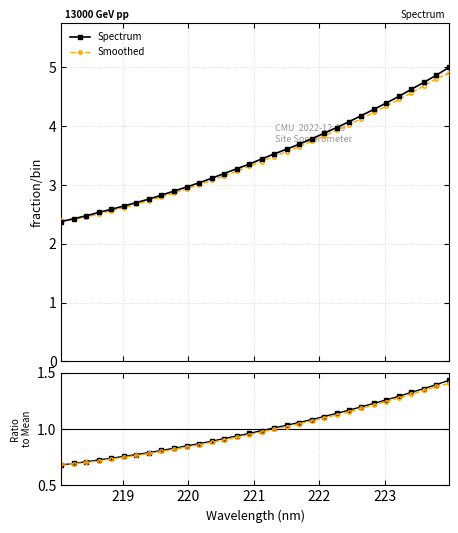

What is the lowest value of the Smoothed series?

2.4